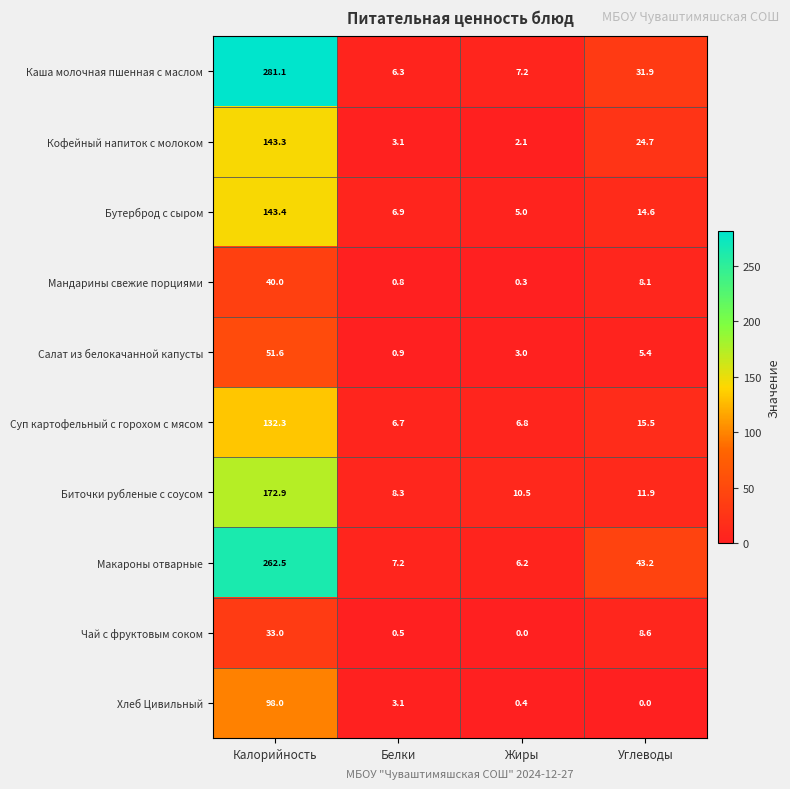

Which label corresponds to the largest value in the chart?

Калорийность